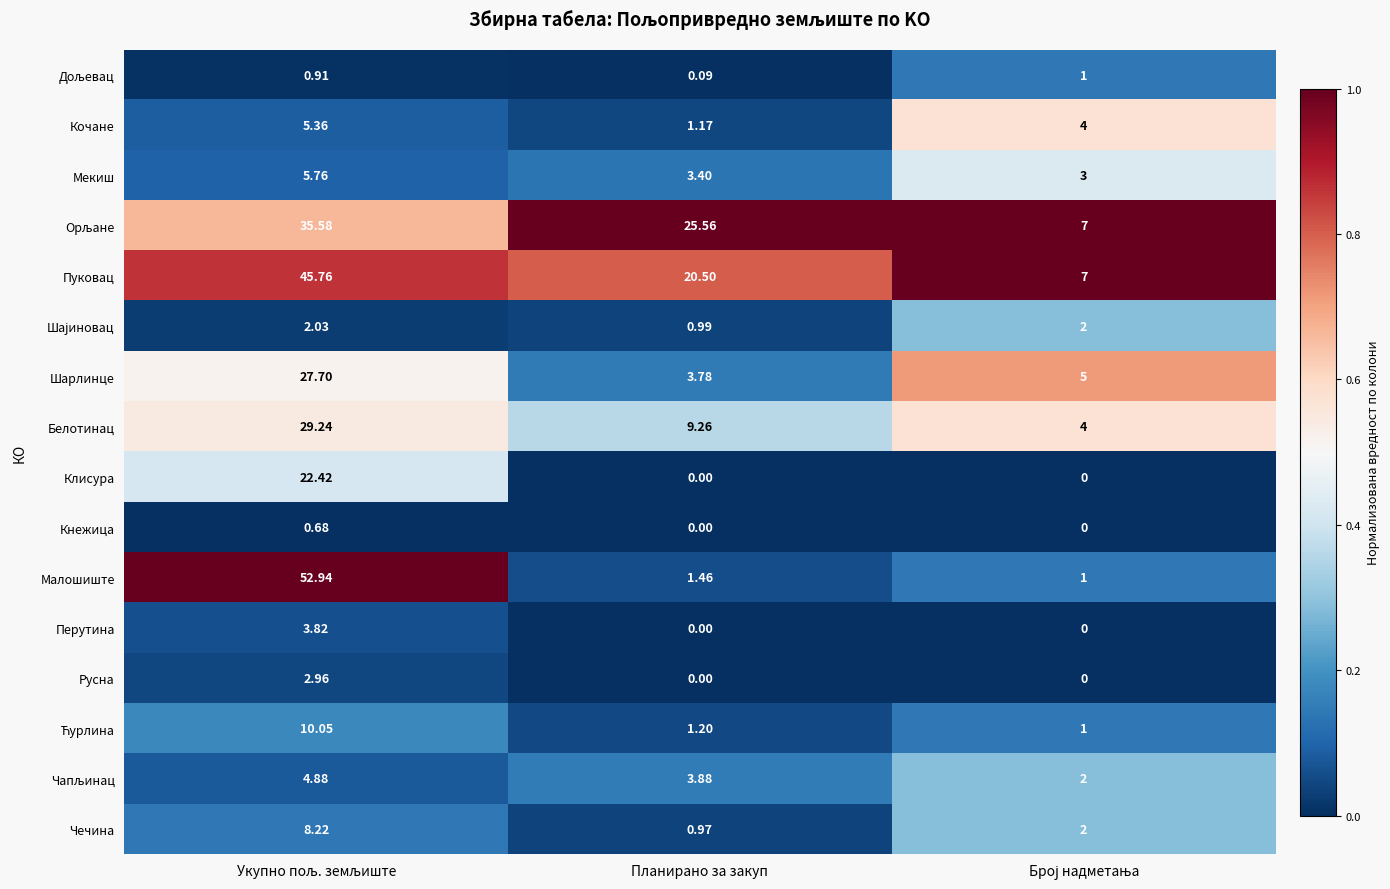

Which series has the largest total across all categories?

Пуковац